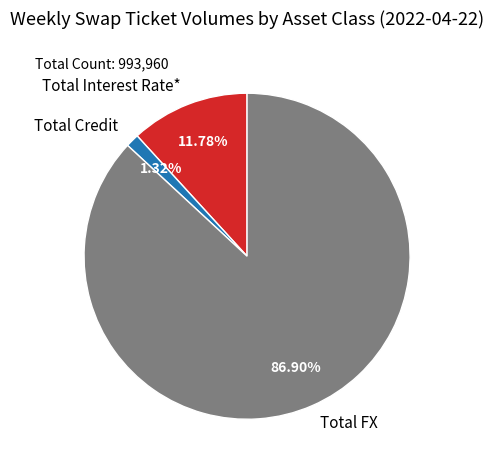

Which has a higher value, Total FX or Total Credit?

Total FX